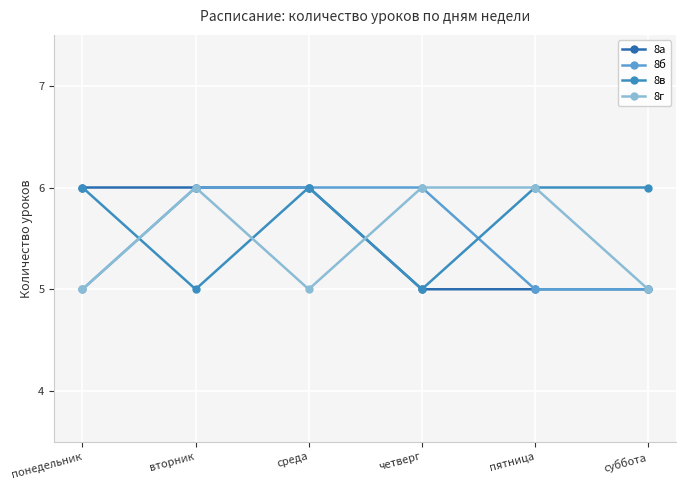

What is the minimum value shown in the chart?

5